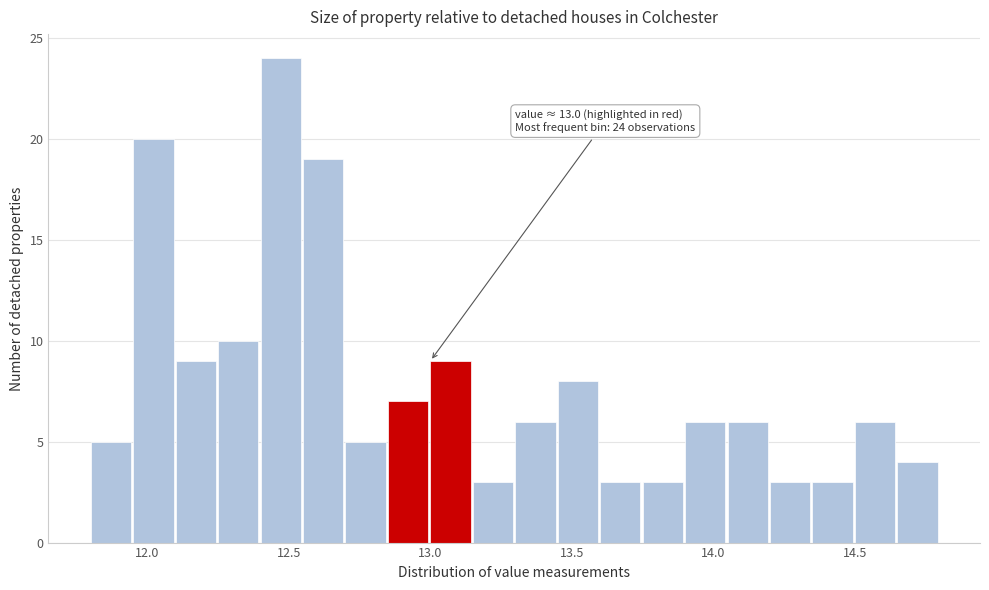

Read against the x-axis, roughly where is the centre of the tallest bar?

12.45